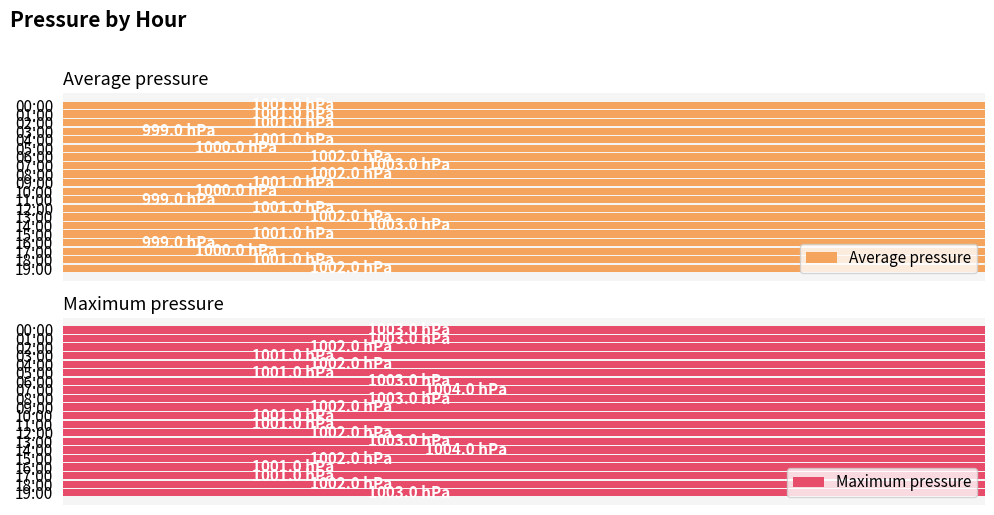

Reading left to right, list all the values displayed in this chart.

Average pressure: 1001	1001	1001	999	1001	1000	1002	1003	1002	1001	1000	999	1001	1002	1003	1001	999	1000	1001	1002
Maximum pressure: 1003	1003	1002	1001	1002	1001	1003	1004	1003	1002	1001	1001	1002	1003	1004	1002	1001	1001	1002	1003